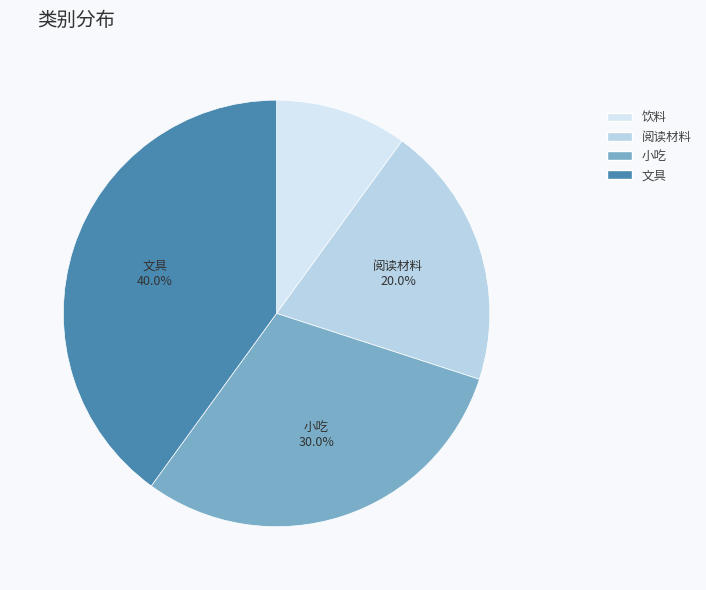

What is the largest slice in the pie chart?

文具